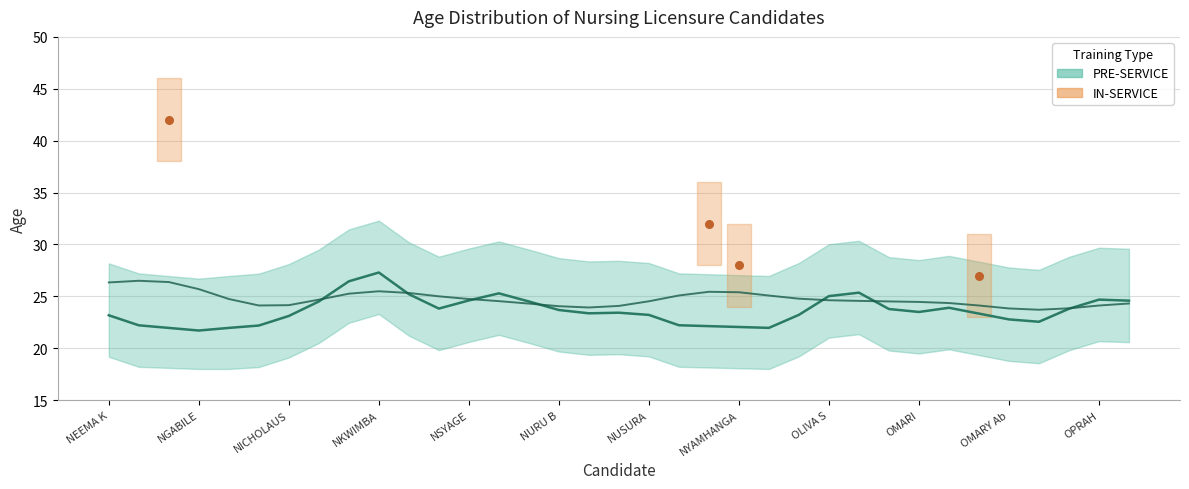

What is the range of X values (max minus min)?

27